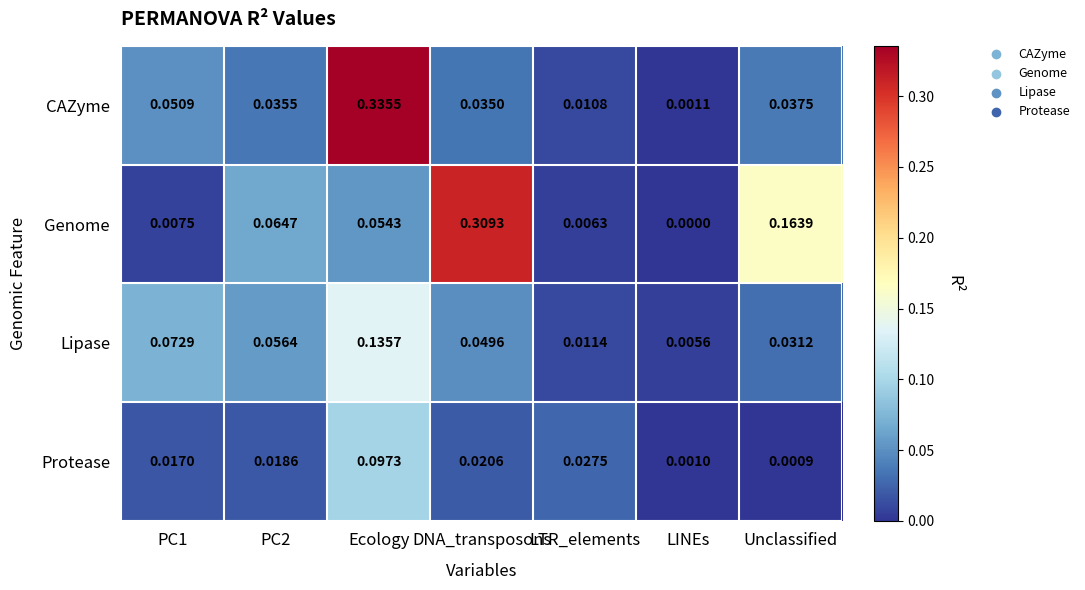

Is the value of Lipase at DNA_transposons greater than the value of Protease at Unclassified?

Yes